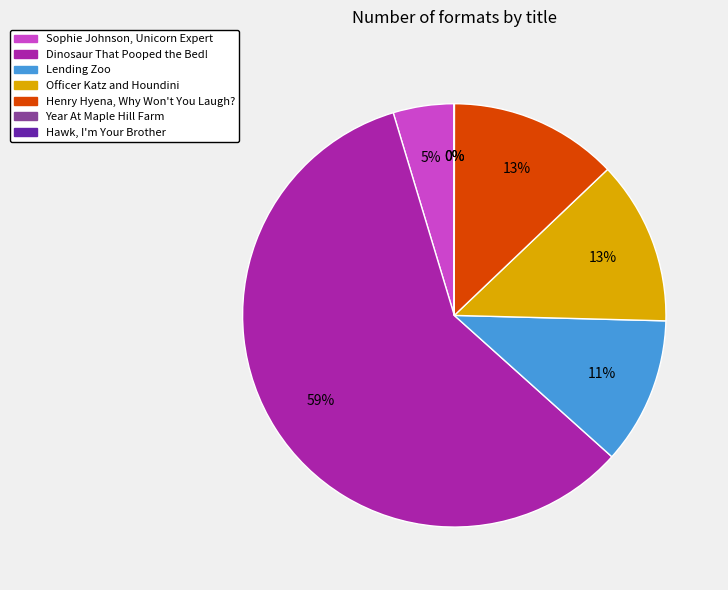

Is there a majority slice in this chart?

Yes